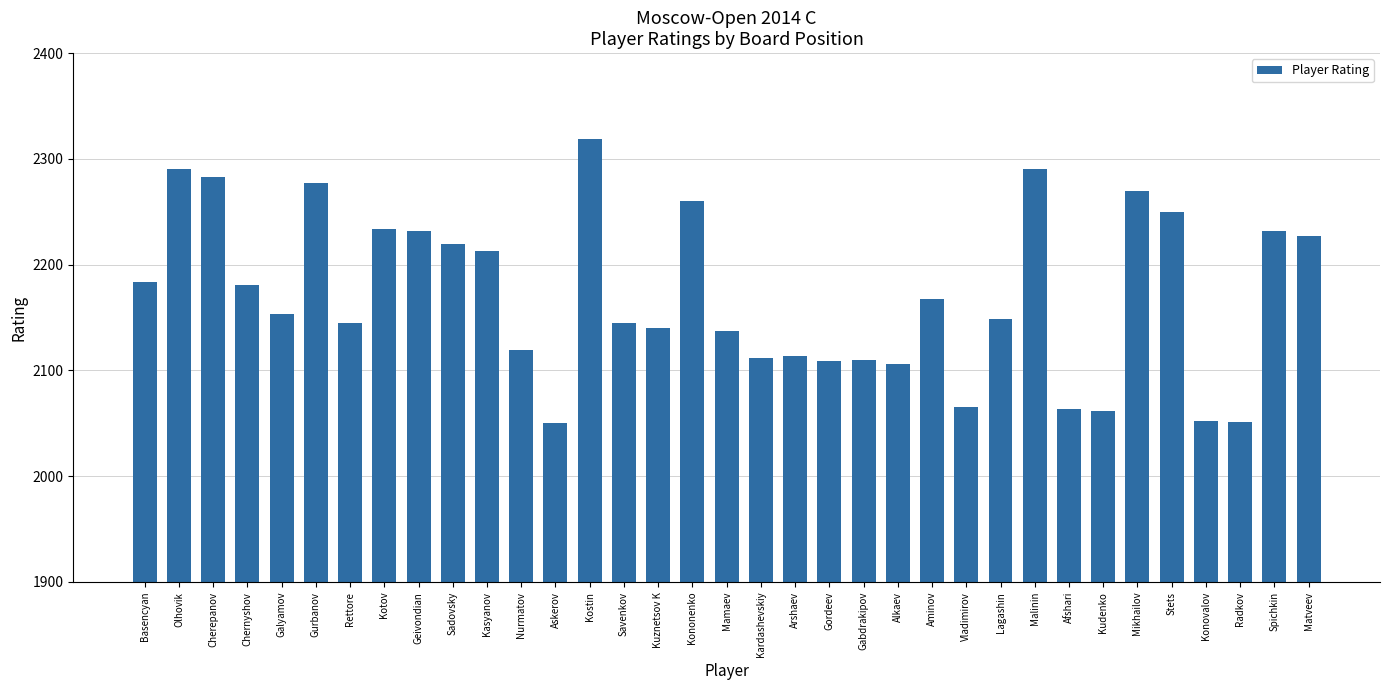

What is the difference between the maximum and minimum values?

269